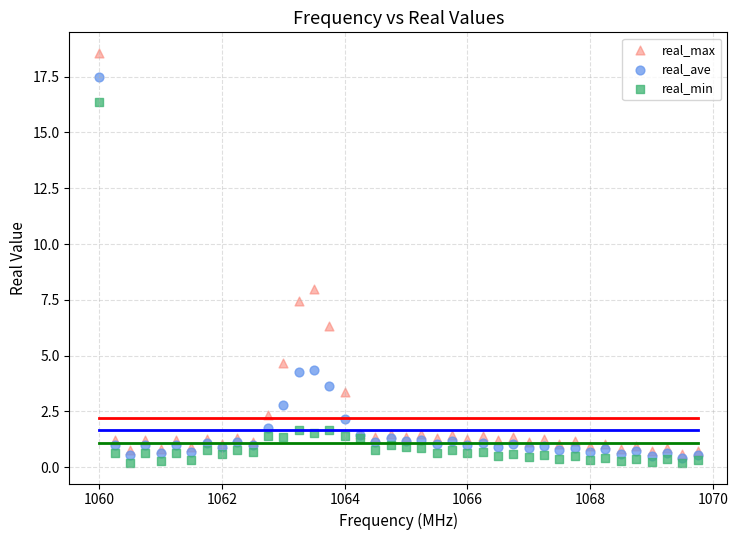

Which series has the widest spread of Y values?

real_max